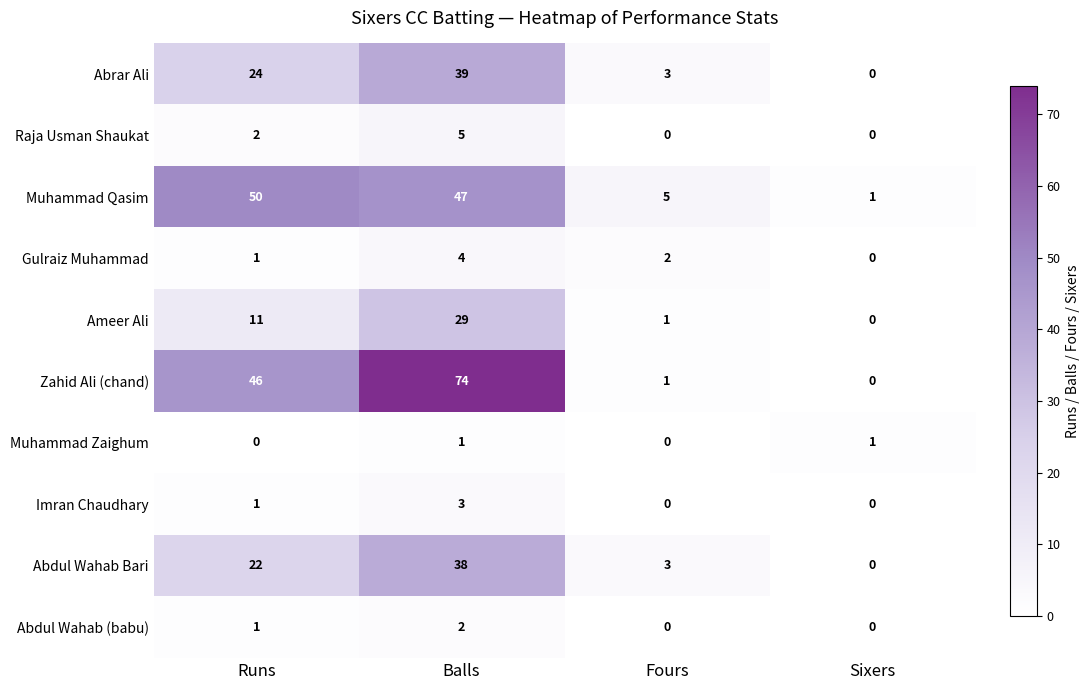

How many Raja Usman Shaukat values are between 0 and 5?

4